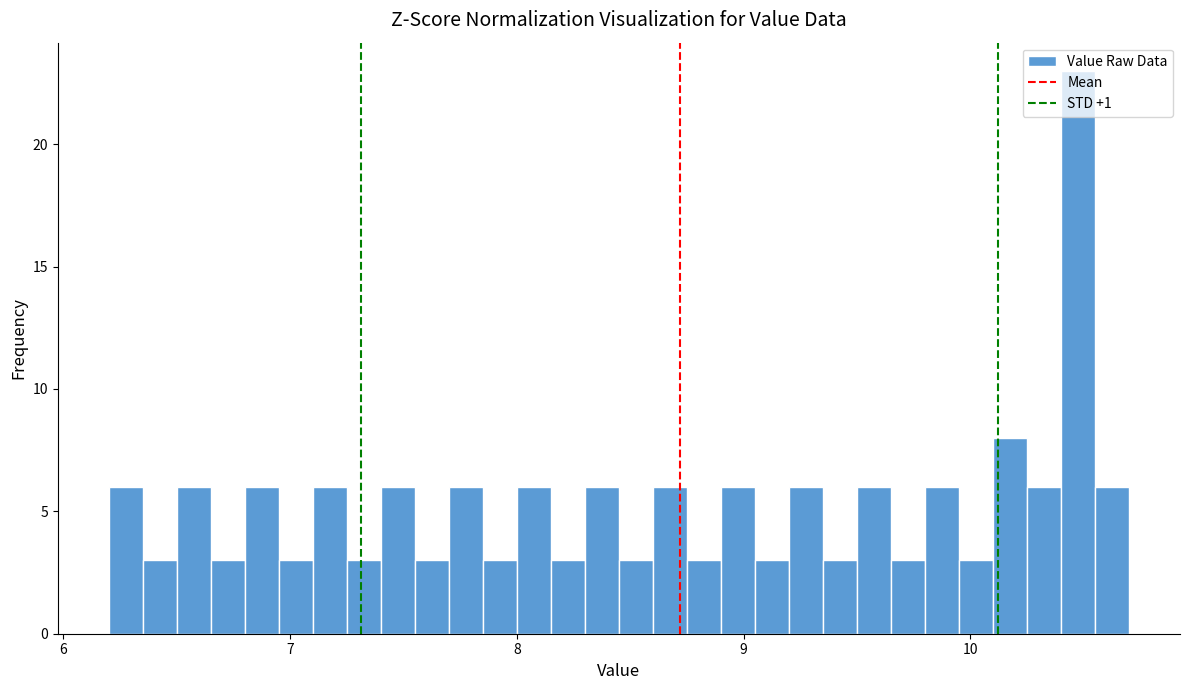

Around what value on the x-axis is the tallest bar? Give the approximate position of its centre, as read against the axis.

10.5